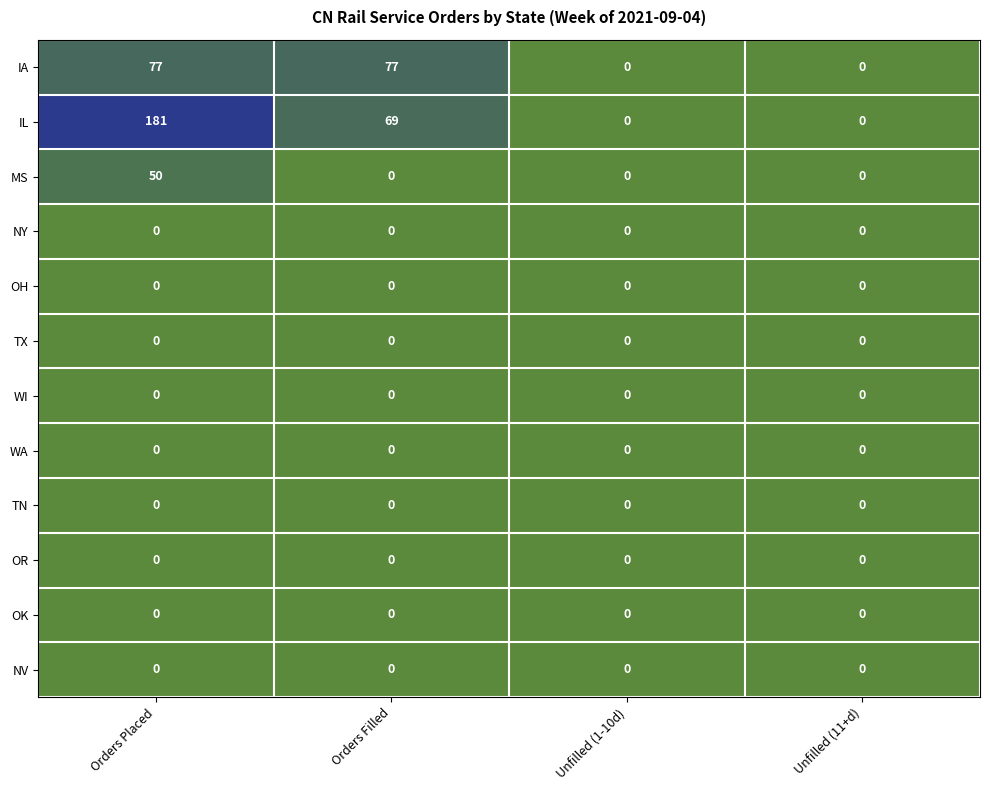

How many data points does each series have?

4